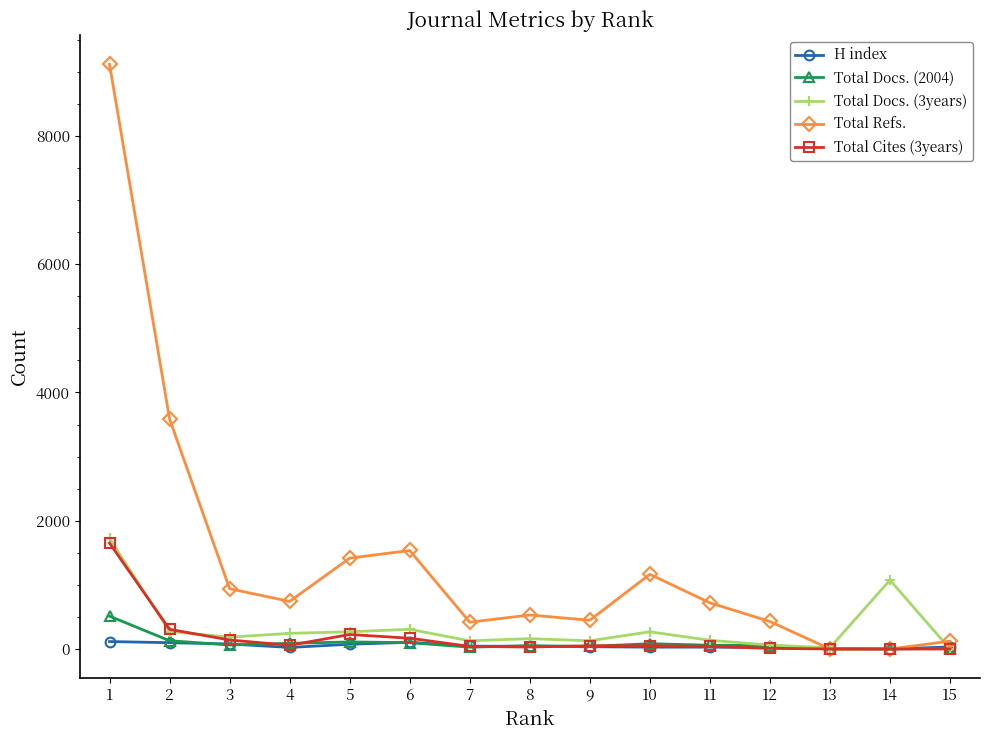

What is the highest value of the Total Refs. series?

9118